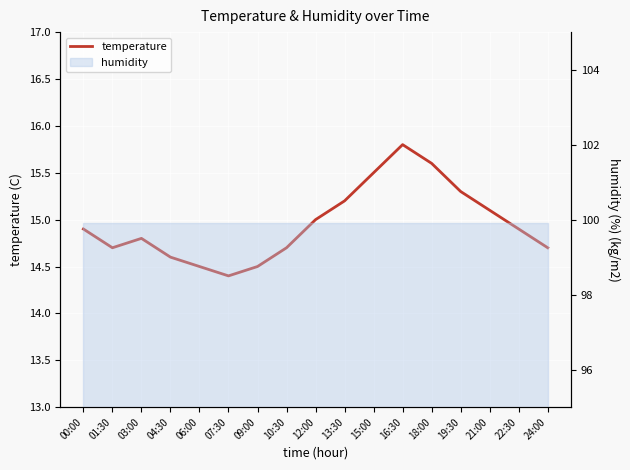

What is the sum of the values at 07:30 and 24:00?

29.1